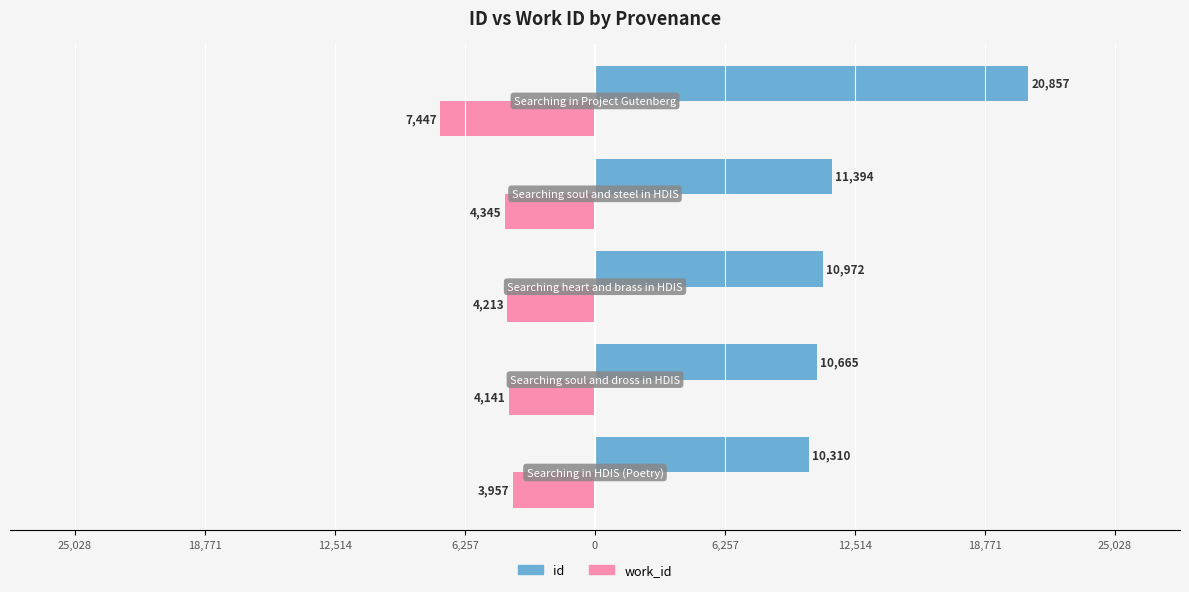

Rank the series by their maximum value, from lowest to highest.

work_id, id